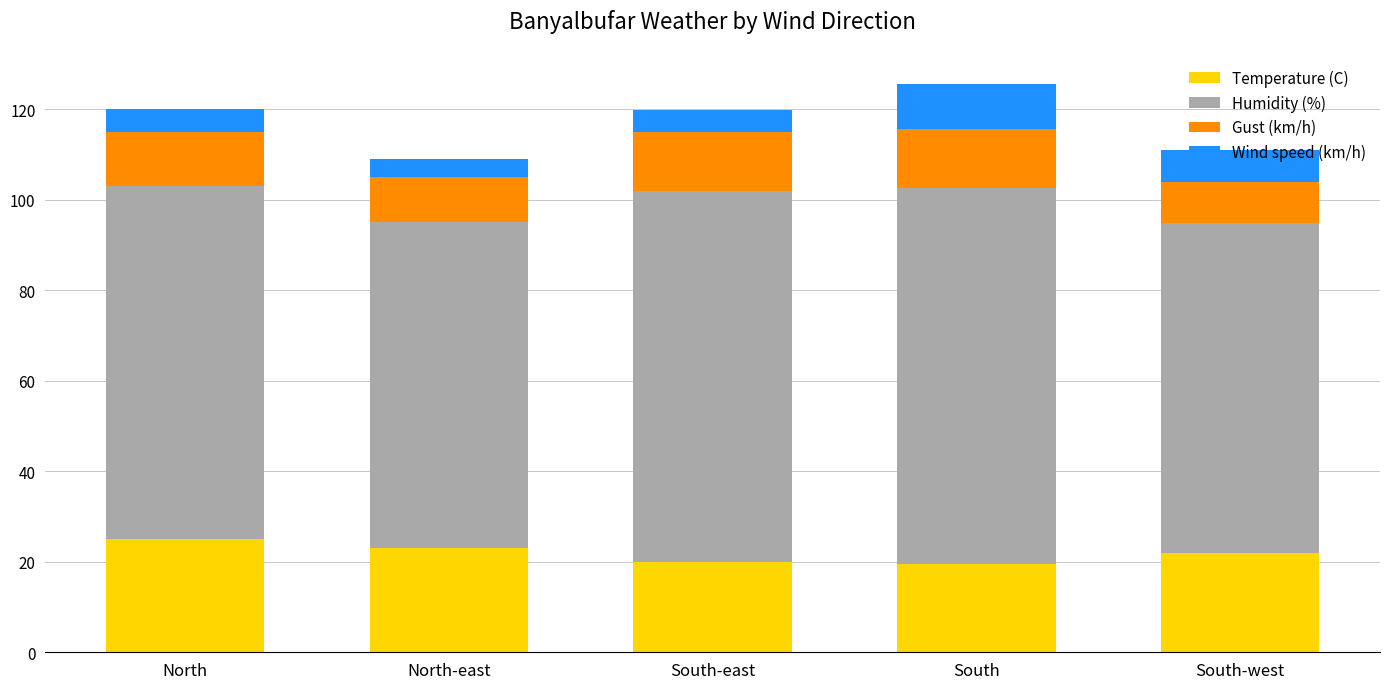

How many categories are shown in the chart?

5